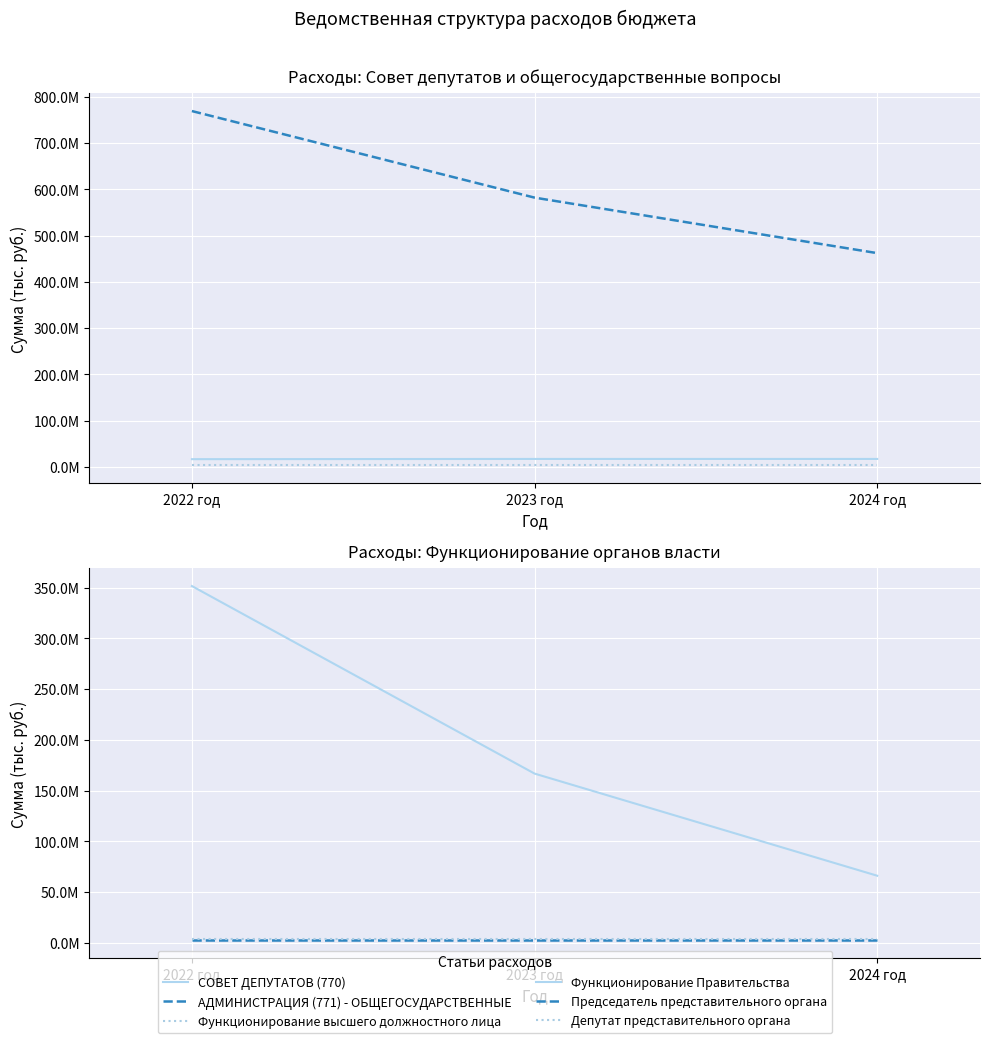

Between 2023 год and 2024 год, which series saw the biggest shift?

АДМИНИСТРАЦИЯ (771) - ОБЩЕГОСУДАРСТВЕННЫЕ